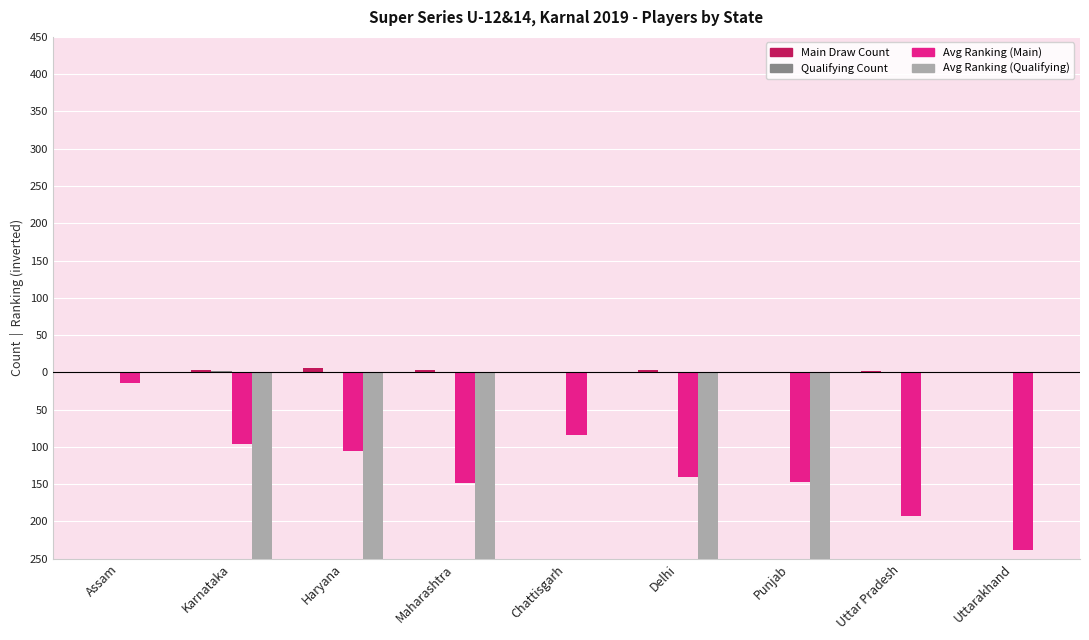

Reading left to right, what are all the values shown in this chart?

Main Draw Count: Assam=1	Karnataka=3	Haryana=6	Maharashtra=3	Chattisgarh=1	Delhi=3	Punjab=1	Uttar Pradesh=2	Uttarakhand=1
Qualifying Count: Assam=0	Karnataka=2	Haryana=1	Maharashtra=1	Chattisgarh=0	Delhi=1	Punjab=1	Uttar Pradesh=0	Uttarakhand=0
Avg Ranking (Main): Assam=-14	Karnataka=-96	Haryana=-105	Maharashtra=-149	Chattisgarh=-84	Delhi=-141	Punjab=-147	Uttar Pradesh=-193	Uttarakhand=-238
Avg Ranking (Qualifying): Assam=0	Karnataka=-414	Haryana=-427	Maharashtra=-402	Chattisgarh=0	Delhi=-318	Punjab=-266	Uttar Pradesh=0	Uttarakhand=0